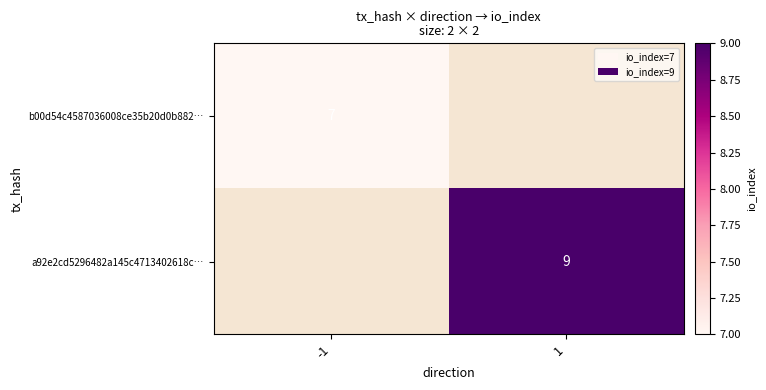

The a92e2cd5296482a145c4713402618c… series shows 16.0 at 1. True or false?

False